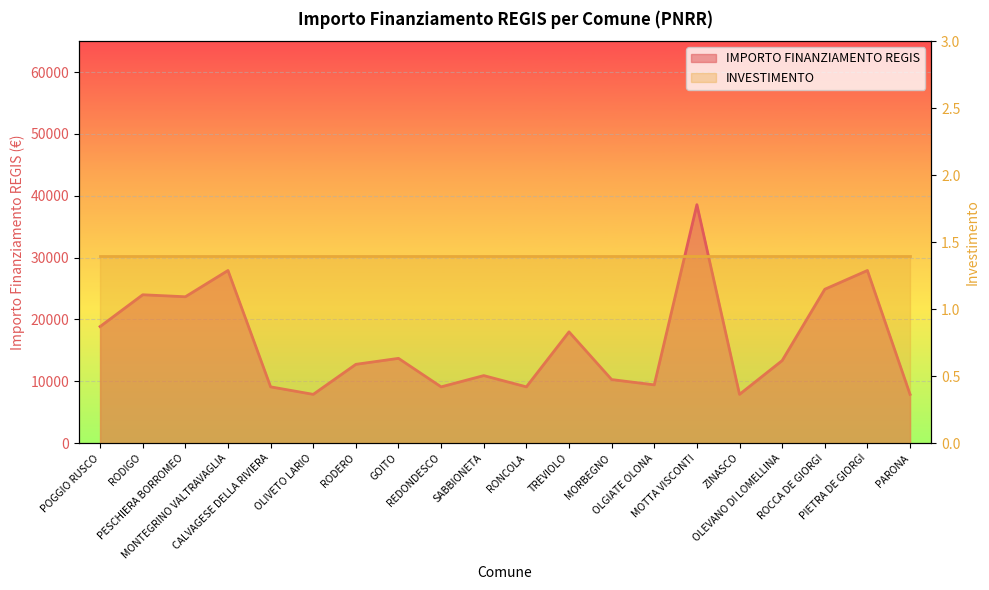

At which label is INVESTIMENTO closest to 1?

POGGIO RUSCO